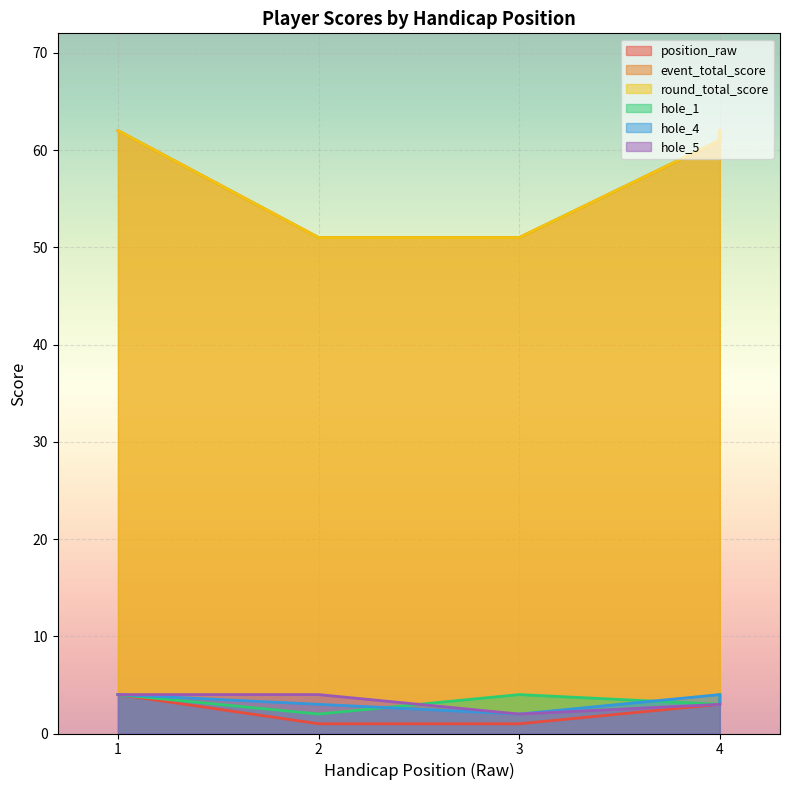

The value of position_raw at 3 is 1. True or false?

True